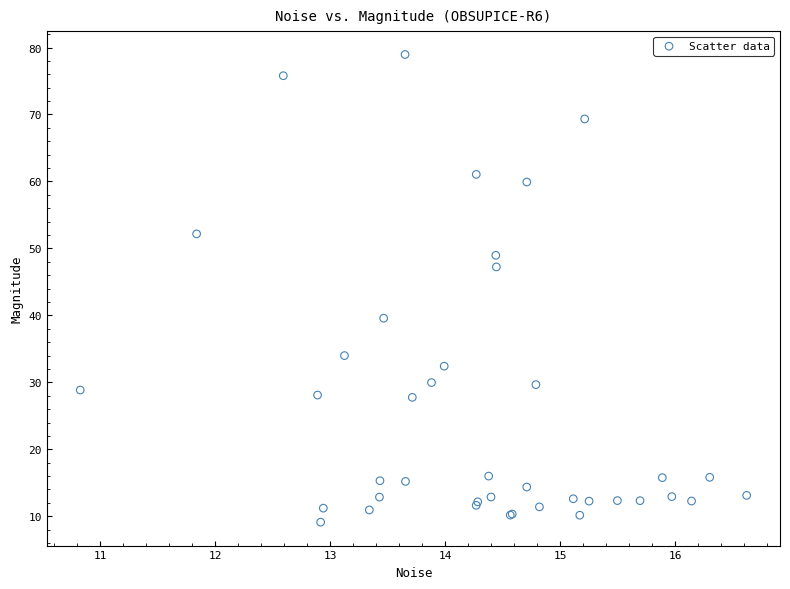

What Y value in the scatter plot is closest to 44?

47.2